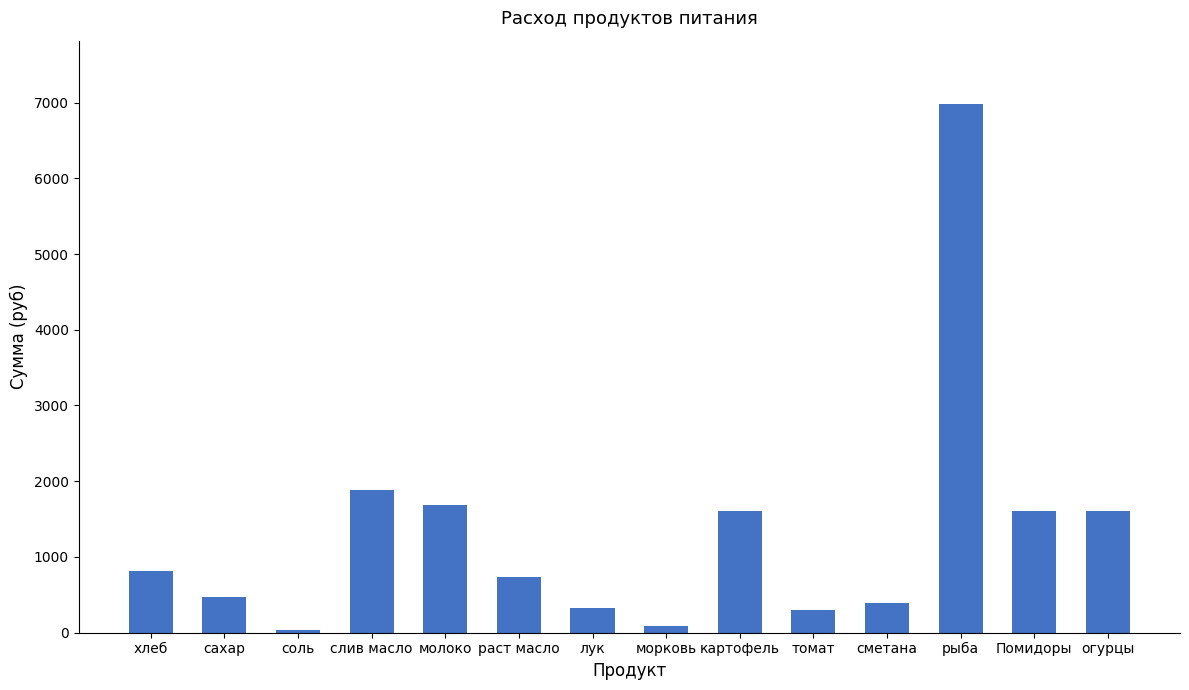

What is the label of the 14th bar from the left?

огурцы